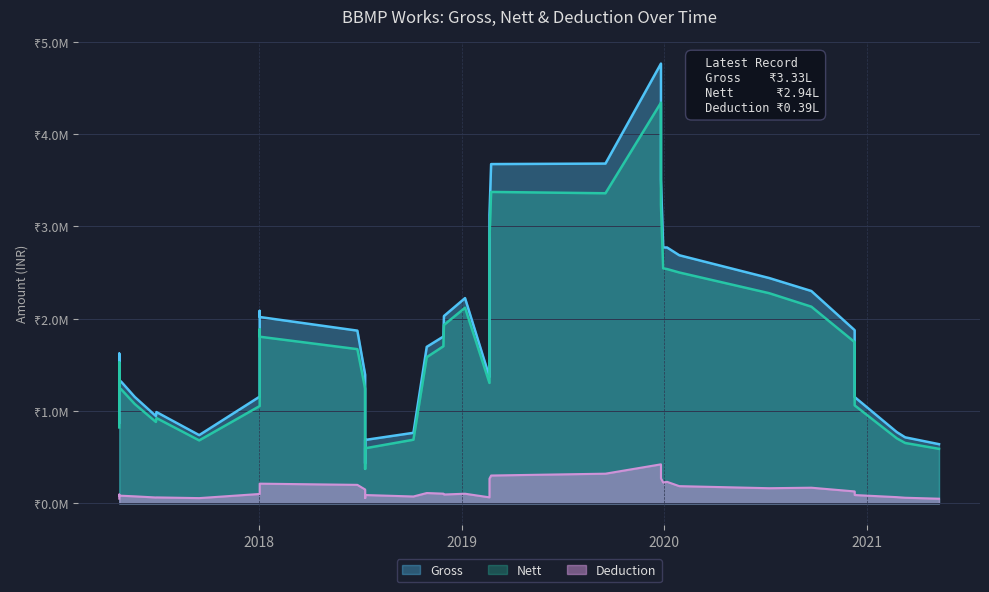

Which series has the largest range (max minus min)?

Gross